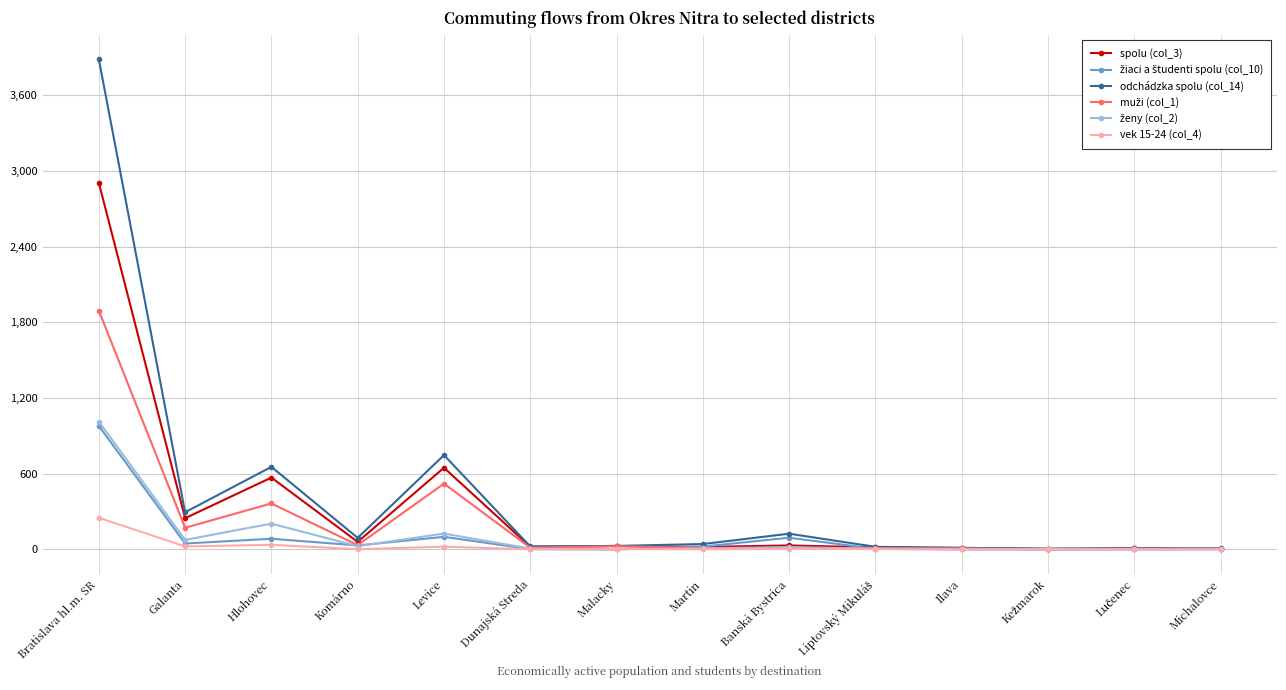

How many lines are shown in the chart?

6